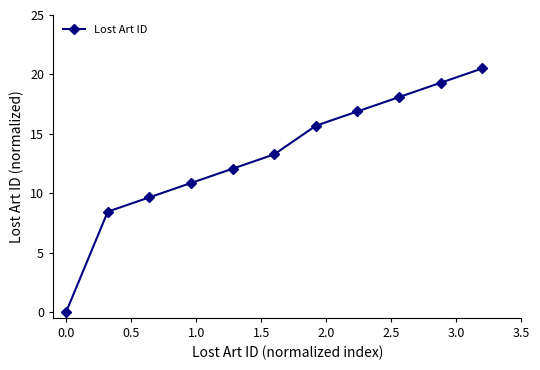

Reading right to left, transcribe all the data shown in this chart.

20.5	19.3	18.1	16.9	15.7	13.3	12.1	10.9	9.6	8.4	0.0